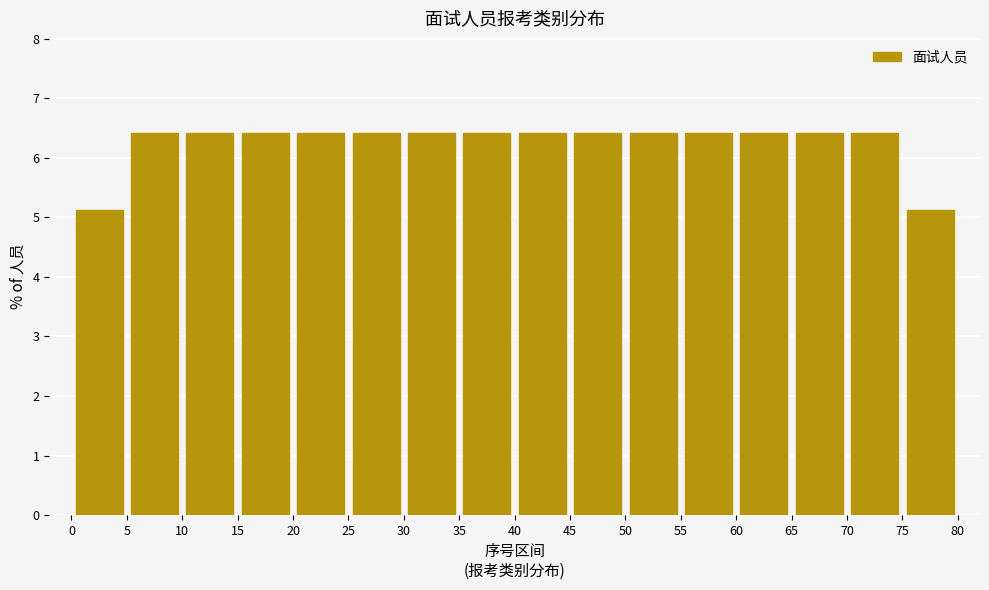

What is the height of the bar covering 55 to 60 on the x-axis? The values are not printed on the chart, so give them approximately, as read against the axis.

6.4